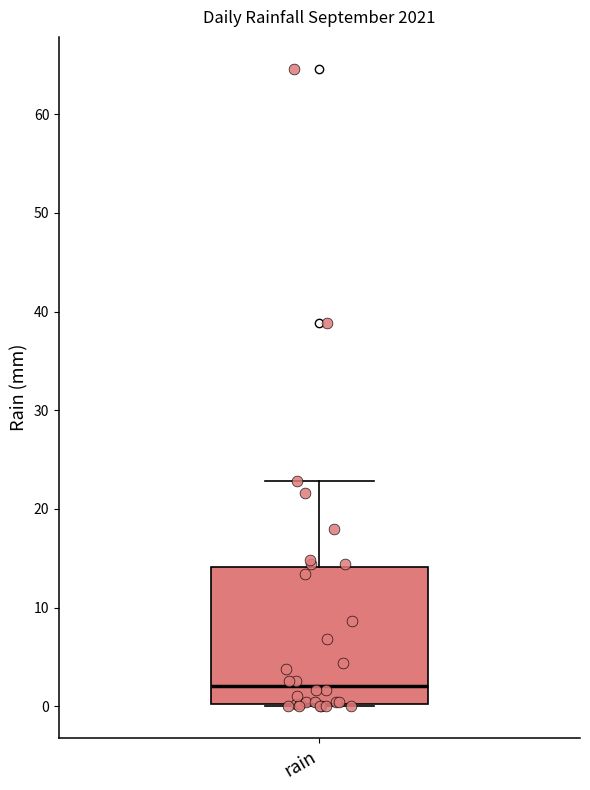

Where does the upper whisker of the box for rain end on the y-axis? The values are not printed on the chart, so give them approximately, as read against the axis.

23